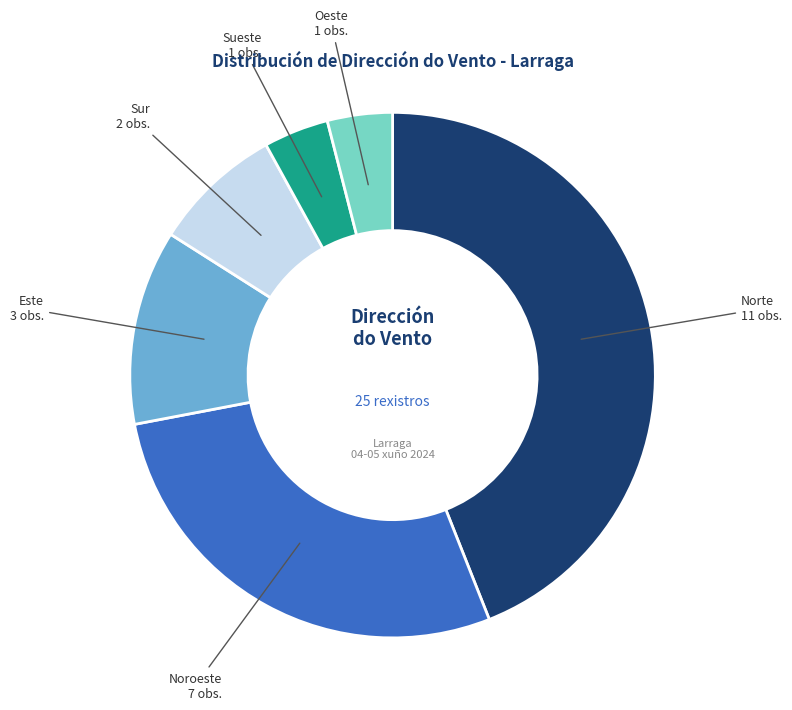

Is there a majority slice in this chart?

No